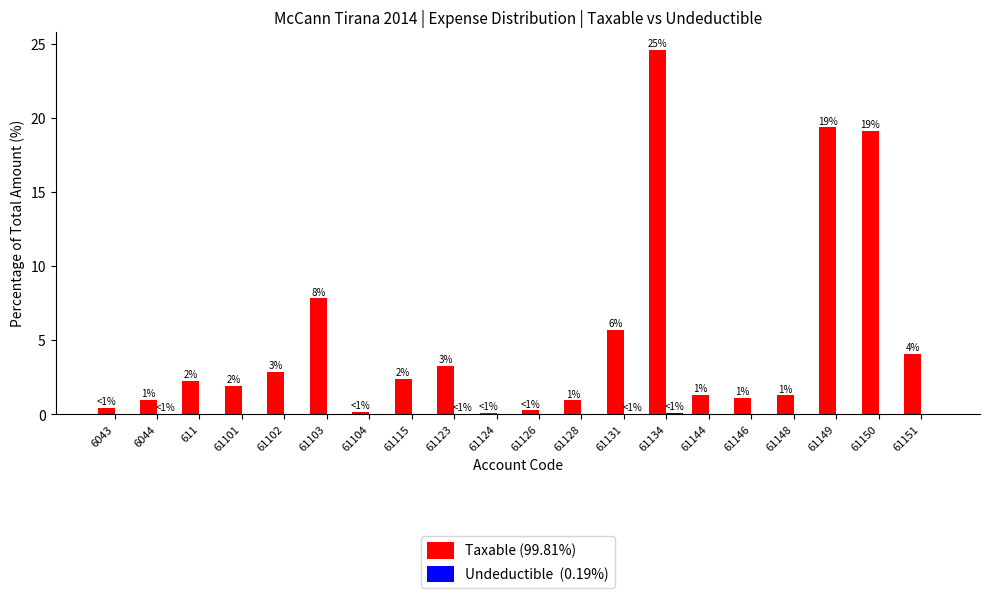

At which category is the sum across all series the highest?

61134